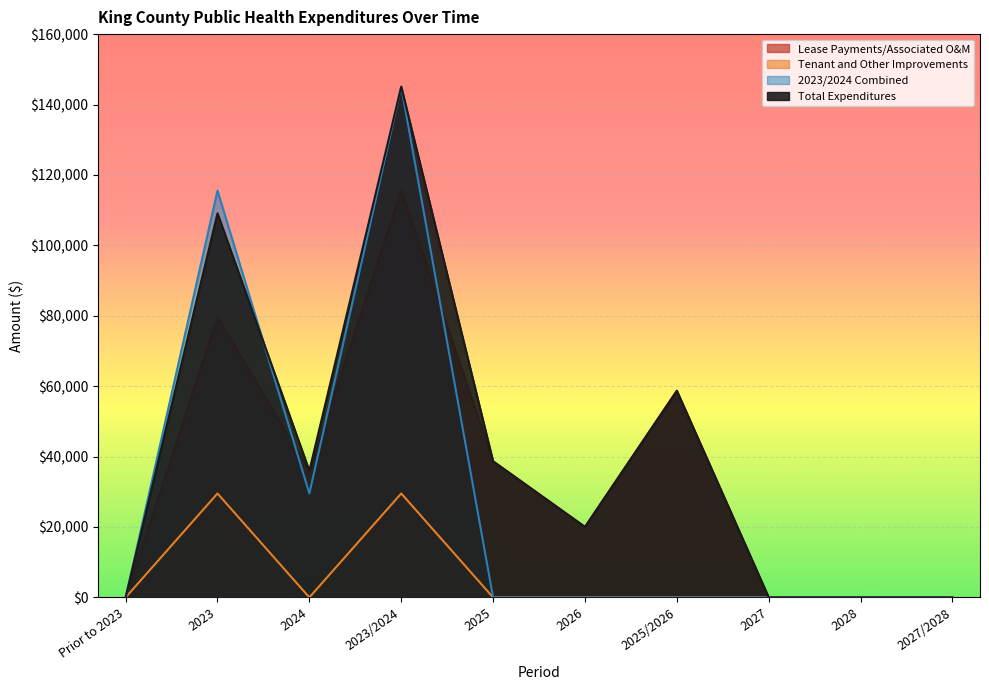

What is the label of the 3rd point from the left?

2024